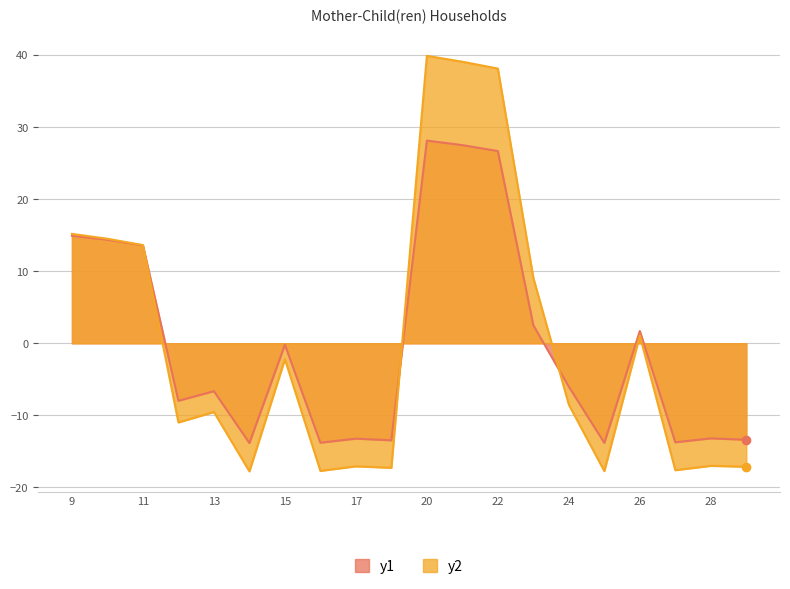

Reading right to left, what are all the values shown in this chart?

y1: 29=-13.4	28=-13.2	27=-13.7	26=1.7	25=-13.8	24=-6.0	23=2.5	22=26.7	21=27.5	20=28.1	18=-13.5	17=-13.2	16=-13.8	15=-0.2	14=-13.8	13=-6.7	12=-8.0	11=13.6	10=14.4	9=14.9
y2: 29=-17.1	28=-17.0	27=-17.6	26=1.1	25=-17.7	24=-8.5	23=9.1	22=38.1	21=39.1	20=39.9	18=-17.3	17=-17.1	16=-17.7	15=-2.2	14=-17.8	13=-9.5	12=-11.0	11=13.6	10=14.5	9=15.2